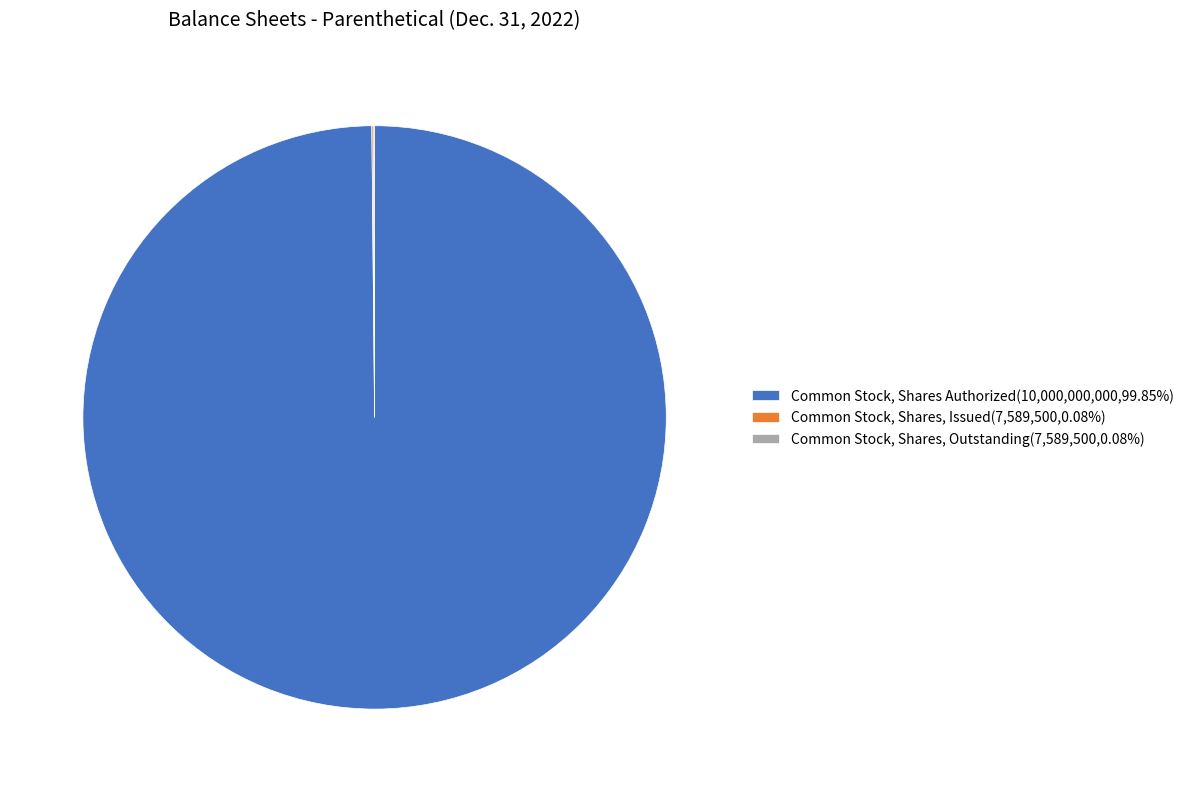

Is Common Stock, Shares Authorized the majority of the pie?

Yes